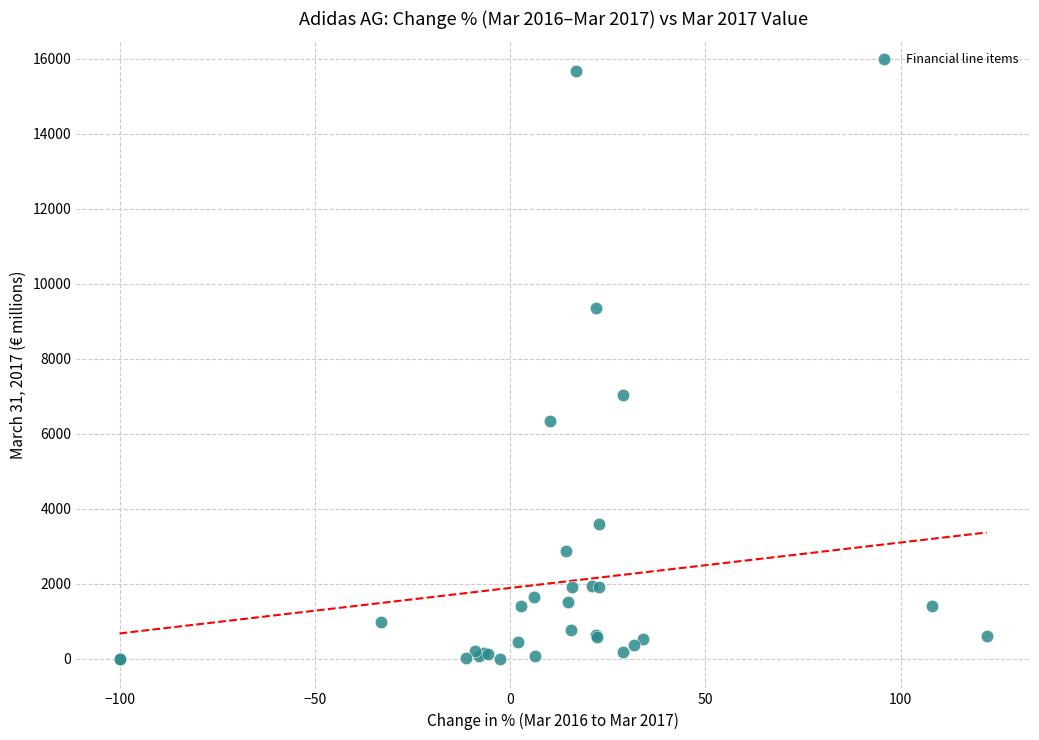

What Y value in the scatter plot is closest to 7841?

7041.4